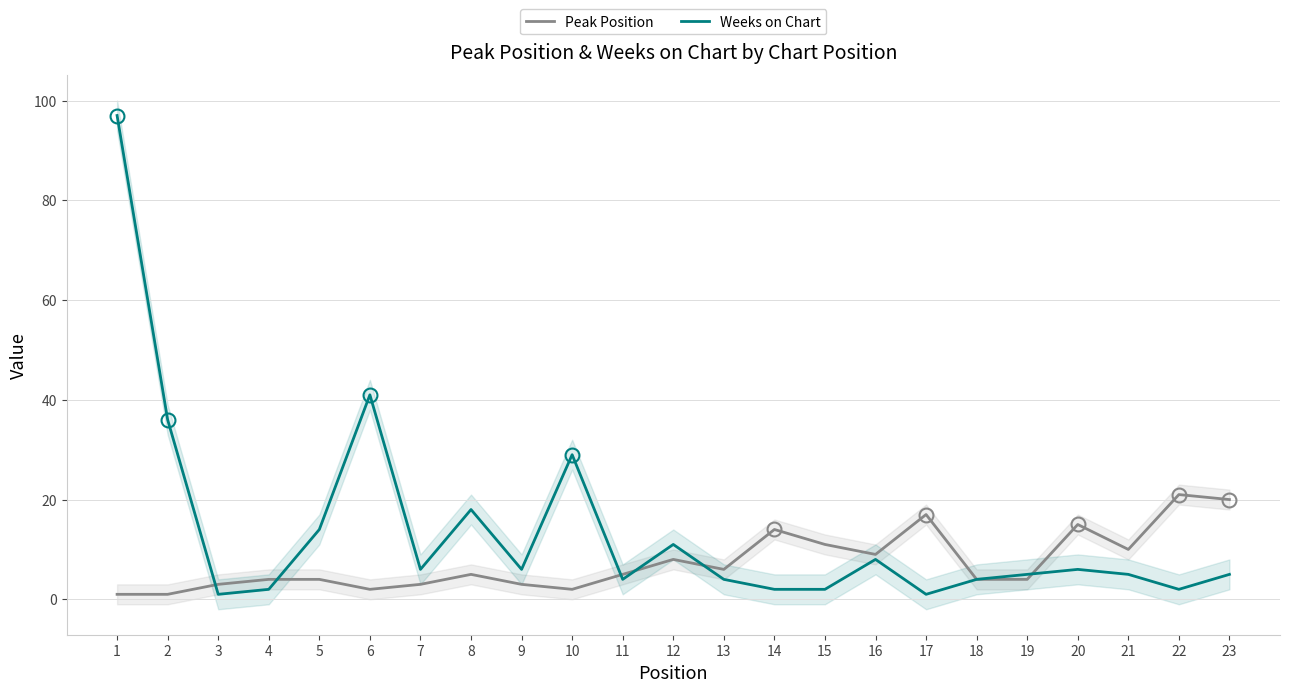

What is the difference between the maximum and second lowest values in the Weeks on Chart series?

96